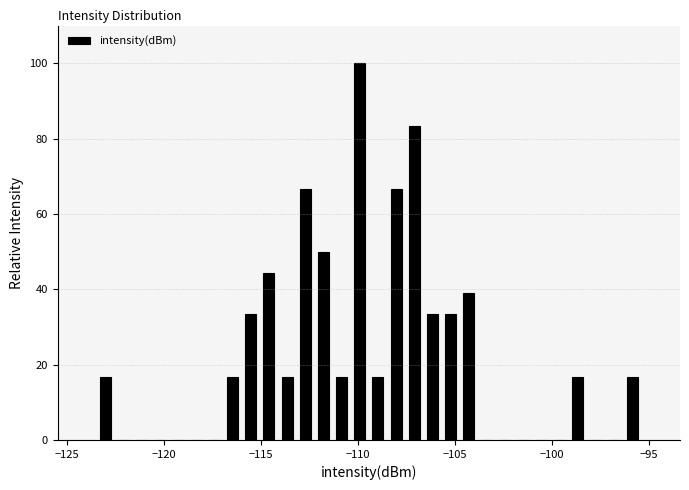

Read against the x-axis, roughly where is the centre of the tallest bar?

-110.0